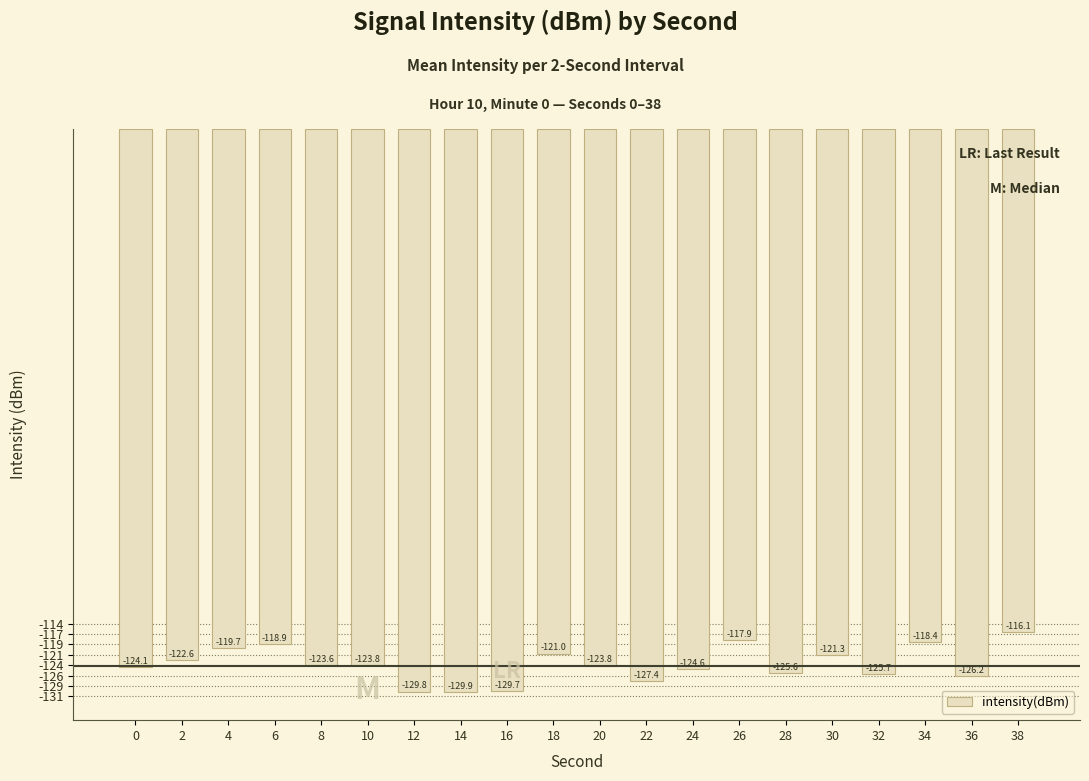

At which label does the data first exceed -123?

2